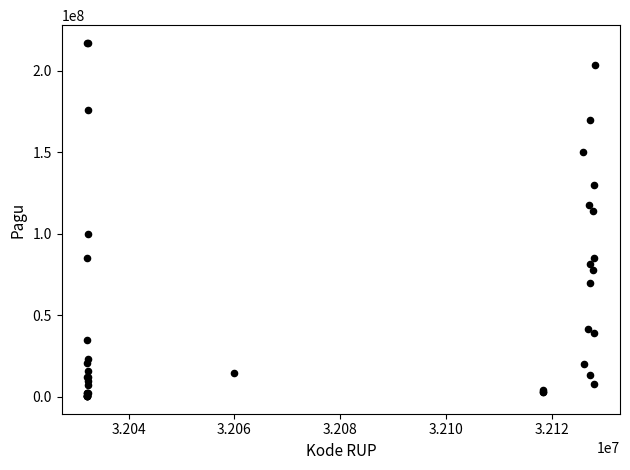

What Y value in the scatter plot is closest to 108830000?

114296000